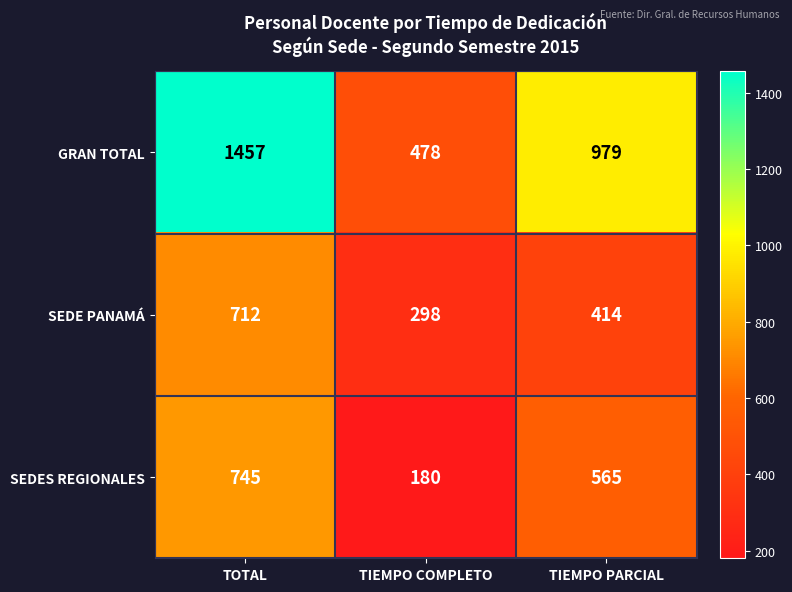

What is the smallest value displayed?

180